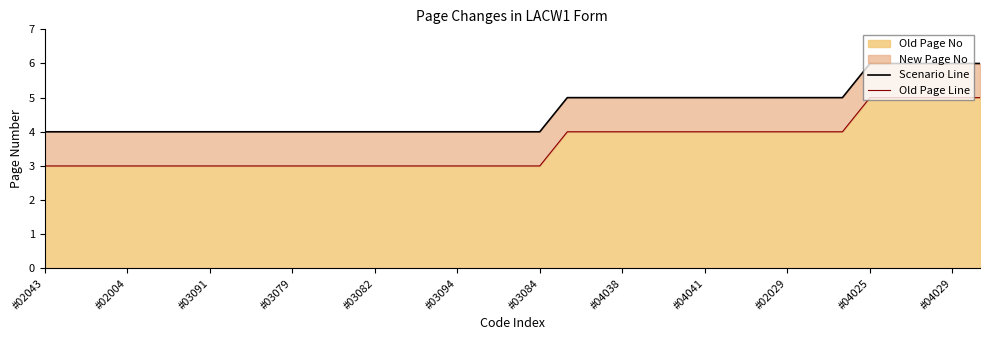

The Old Page No series shows 3 at #03079. True or false?

True